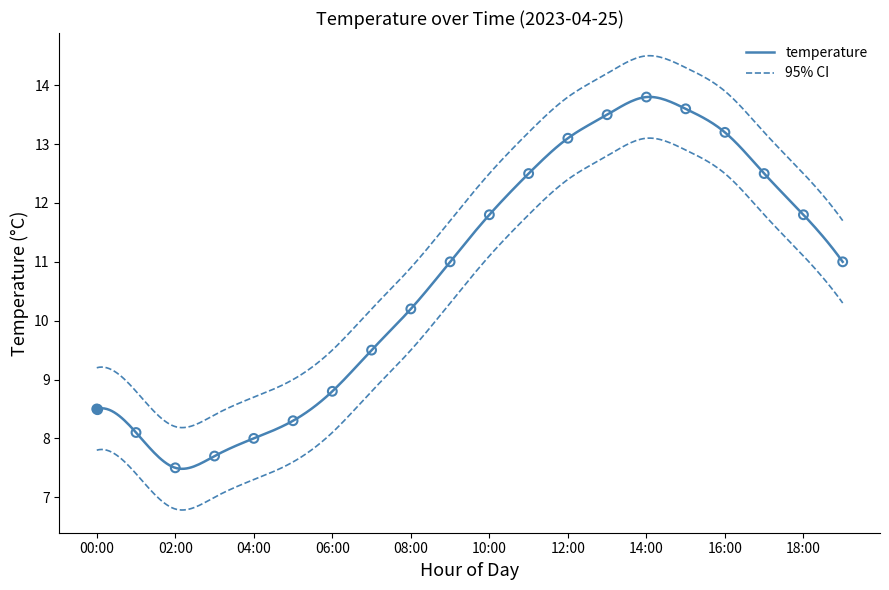

What is the ratio of the value at 08:00 to the value at 01:00?

1.3